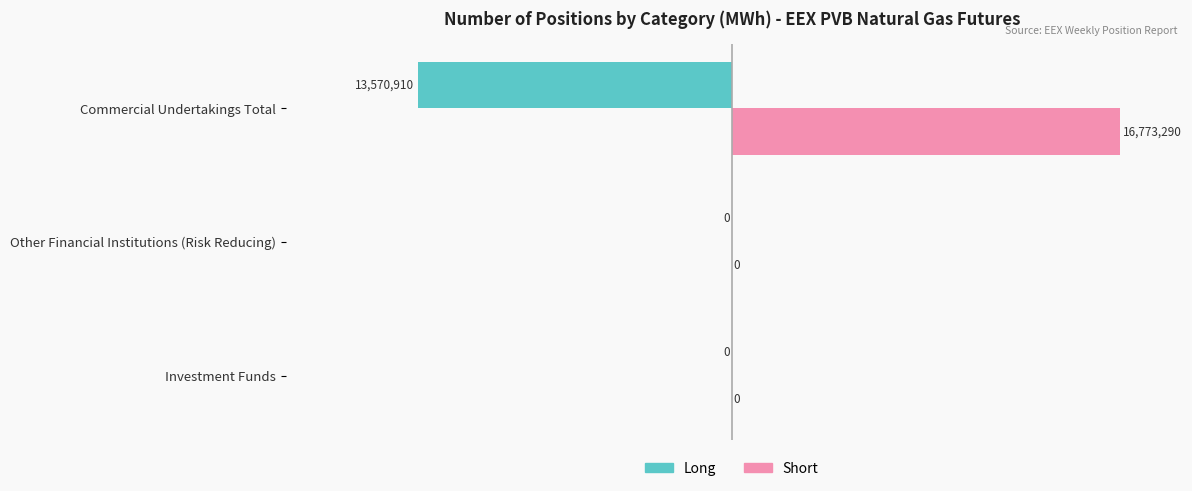

True or false: Long has a value of -47.4 at Other Financial Institutions (Risk Reducing).

False